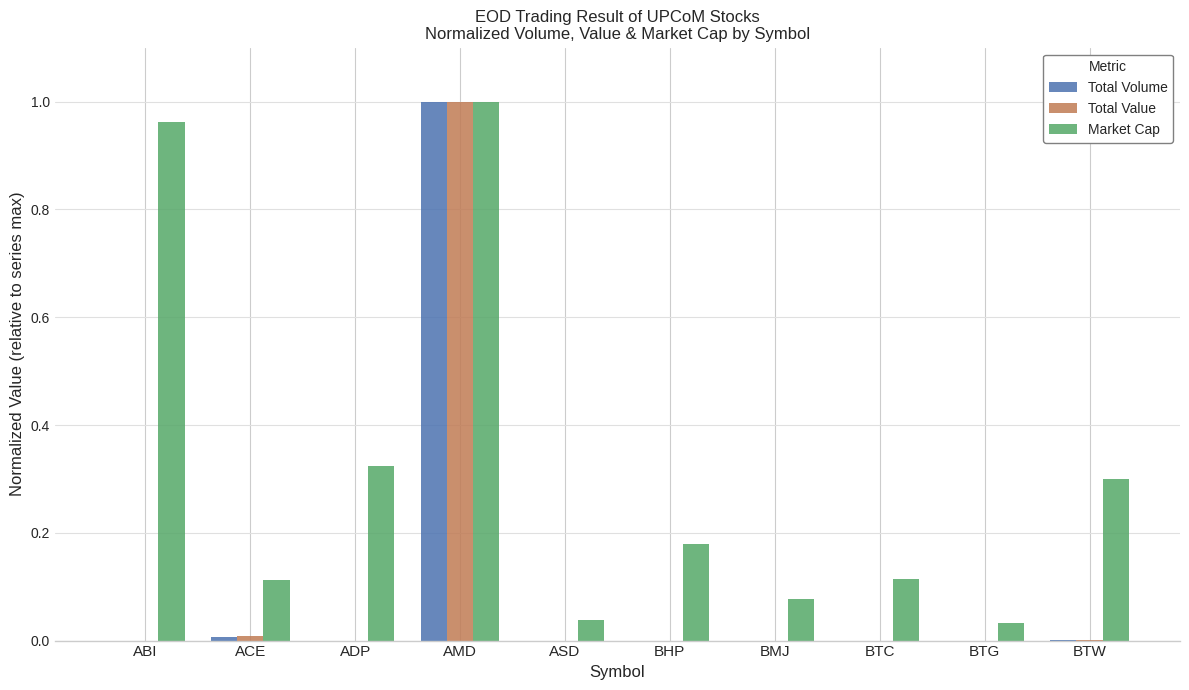

How many series are shown in this chart?

3